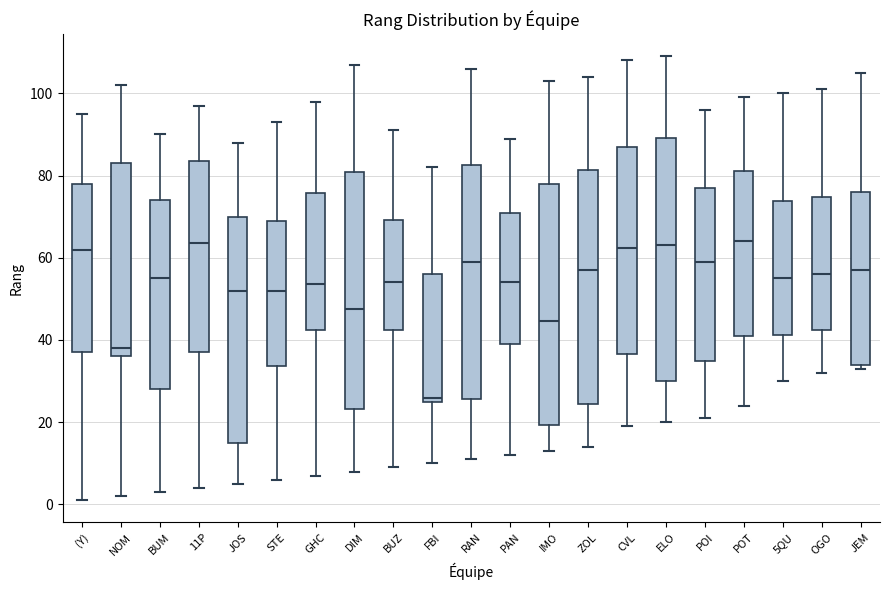

Where does the median line of the box for JOS sit on the y-axis? The values are not printed on the chart, so give them approximately, as read against the axis.

52